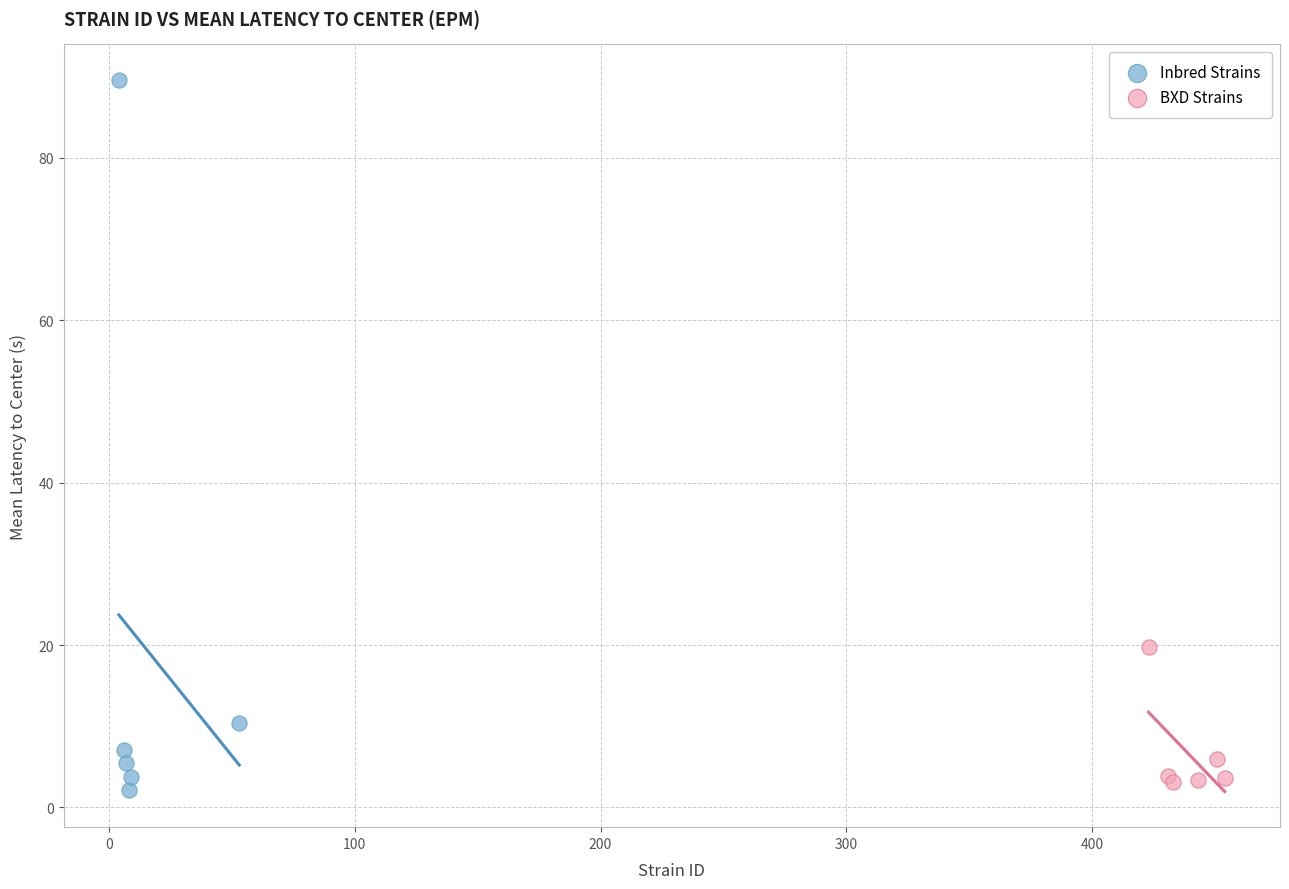

Which series contains the highest Y value?

Inbred Strains